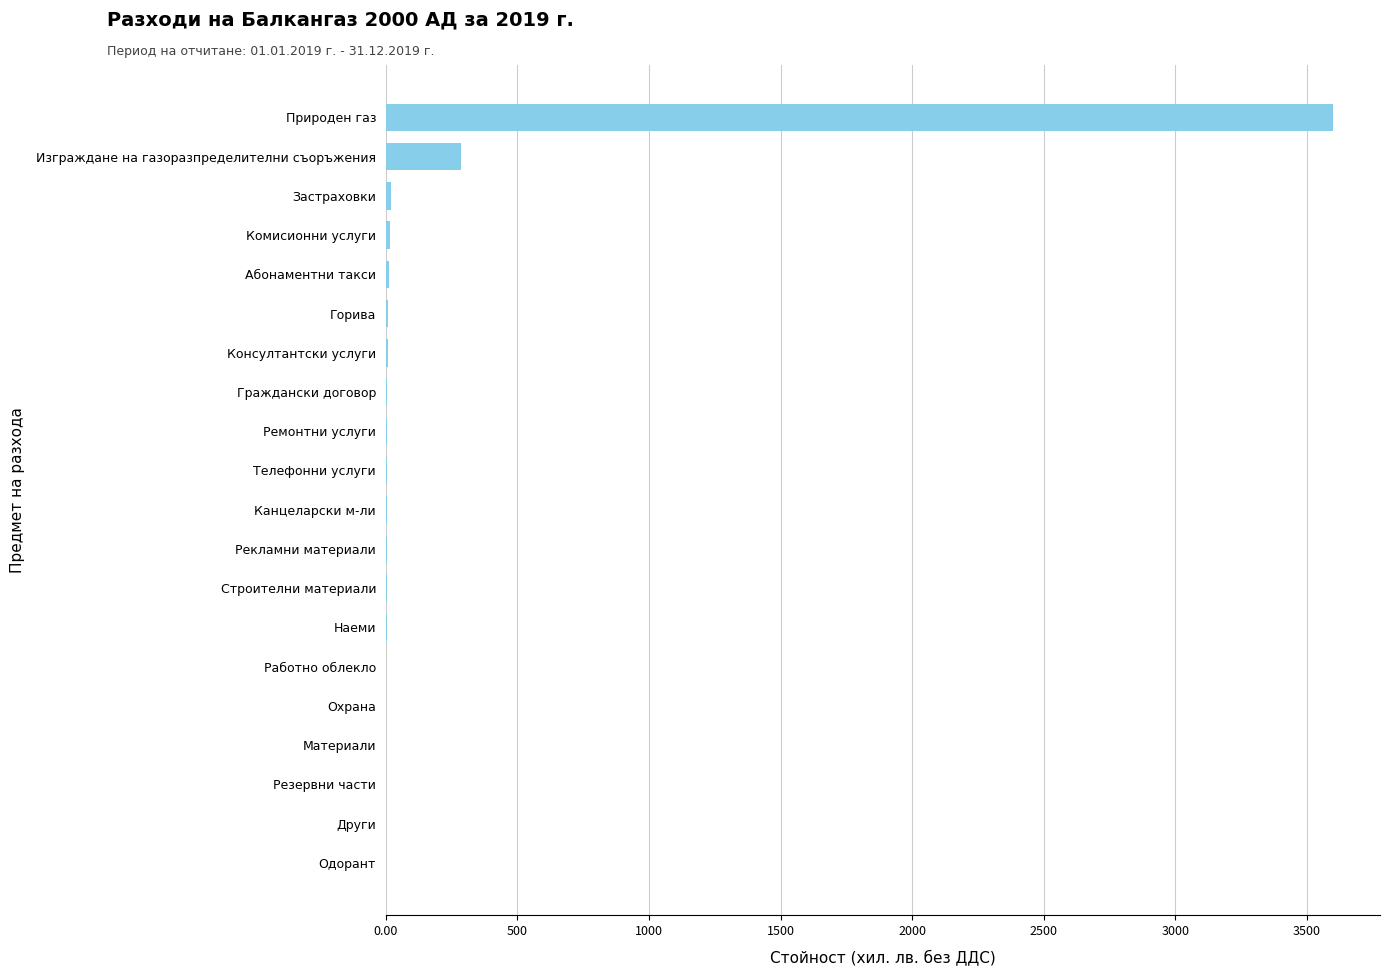

Where is the data nearest to the value 1799?

Изграждане на газоразпределителни съоръжения